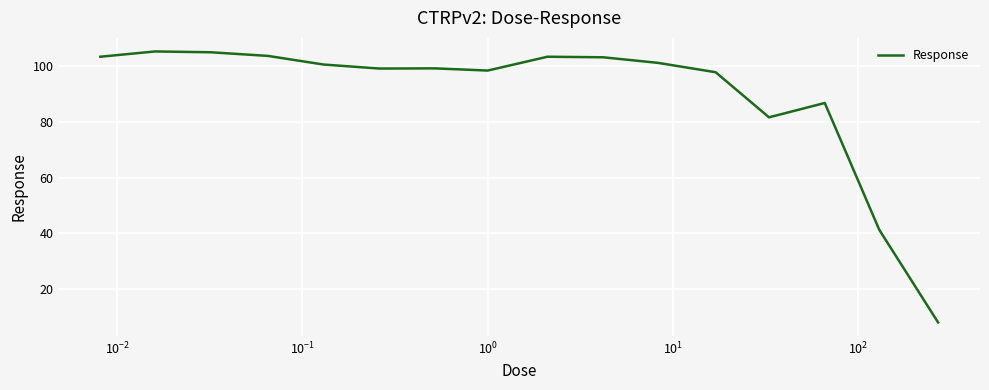

What is the difference between the maximum and minimum values?

97.3